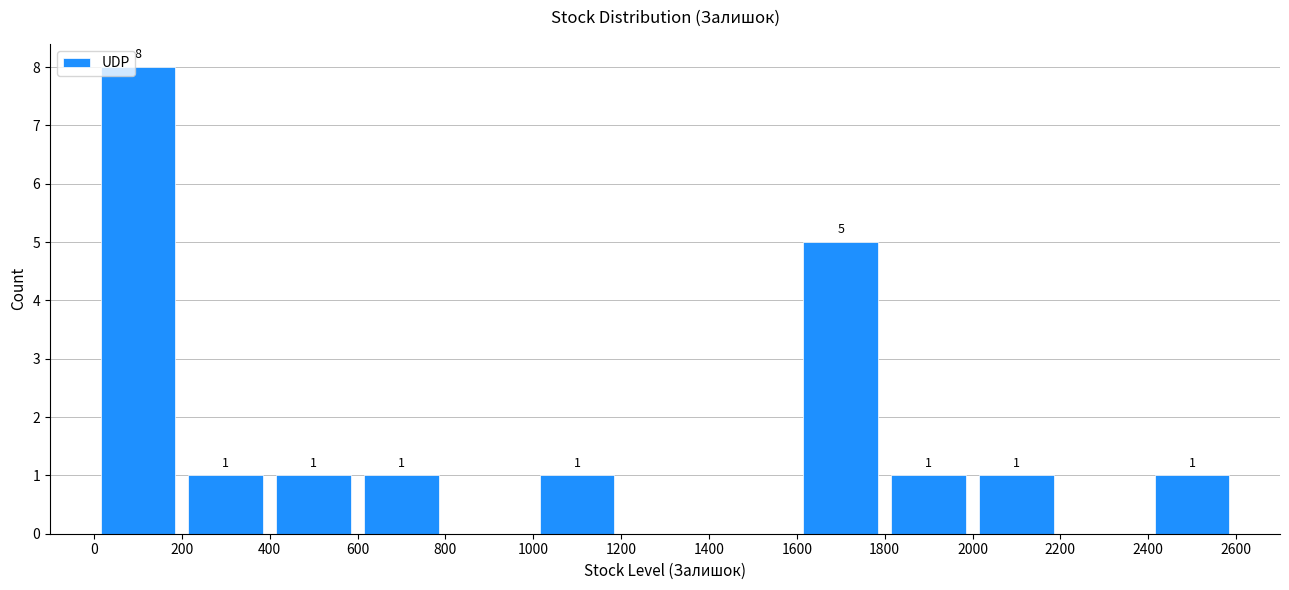

Which range on the x-axis has the tallest bar?

0 to 200